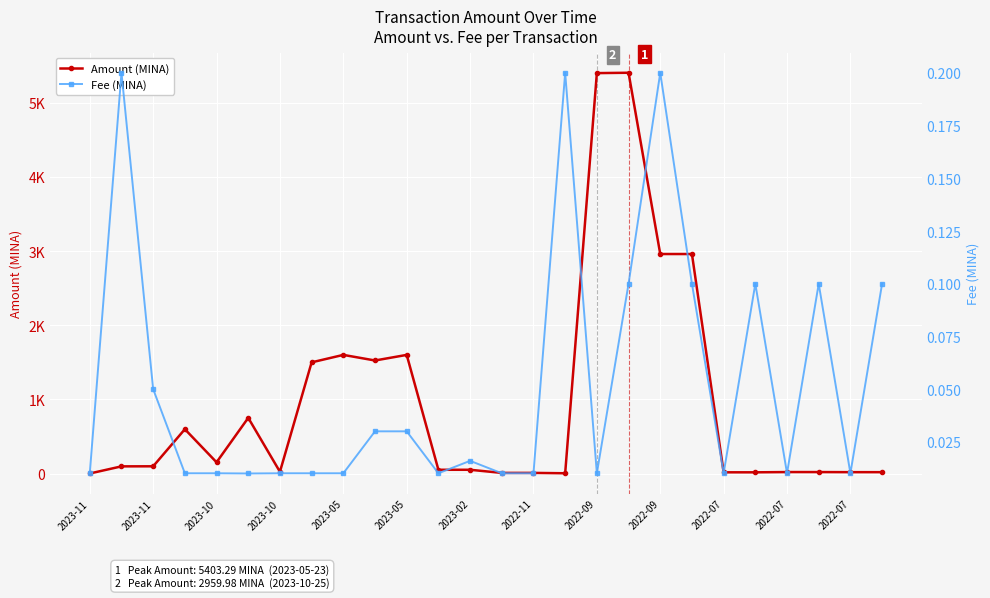

Which series has the largest range (max minus min)?

Amount (MINA)